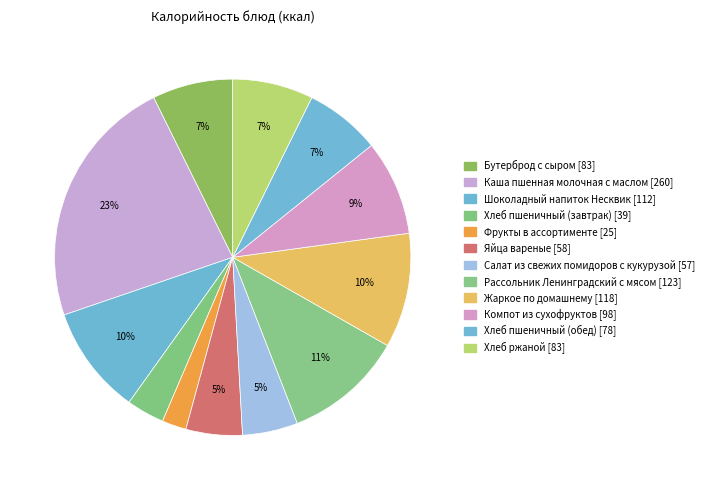

Is there a majority slice in this chart?

No